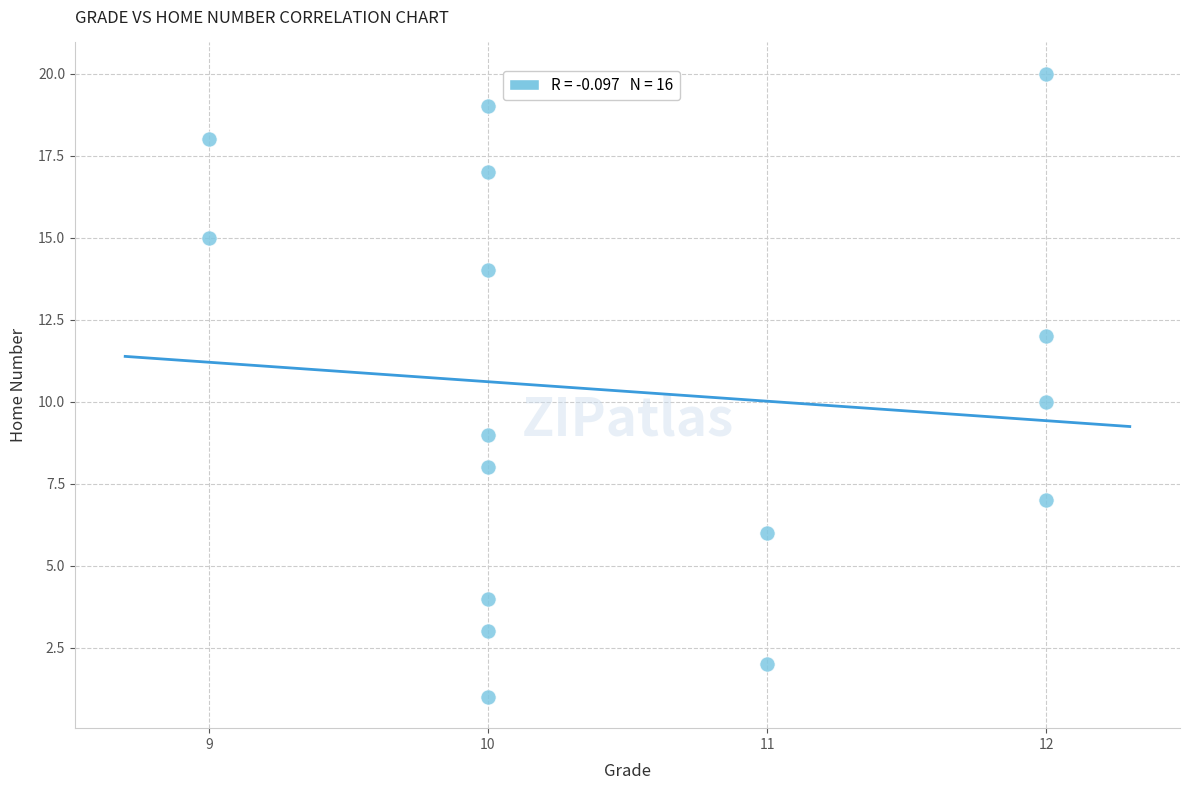

What is the range of Y values (max minus min)?

19